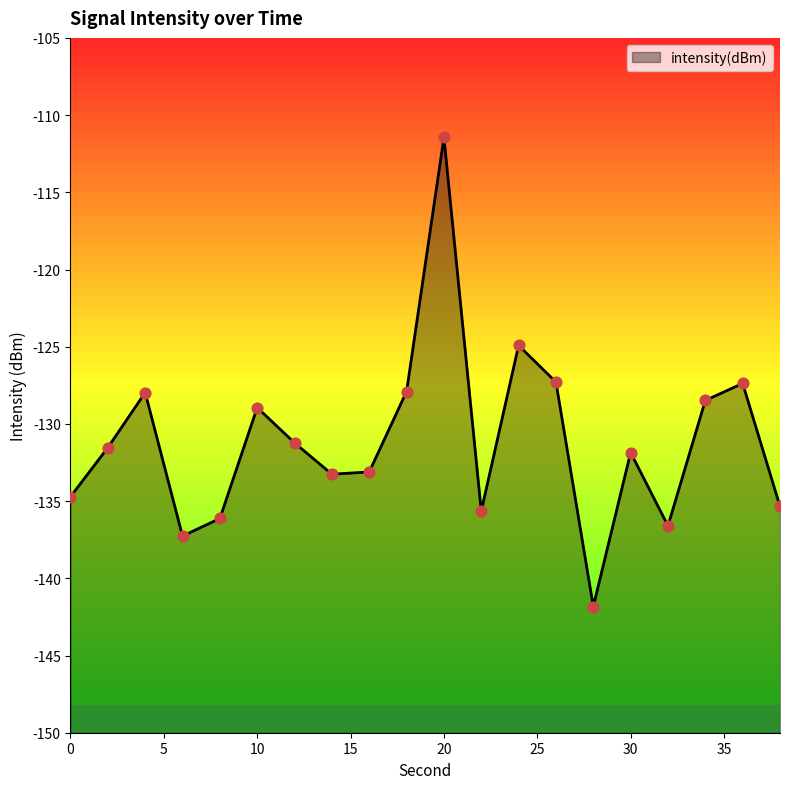

Between 30 and 20, which is larger?

20